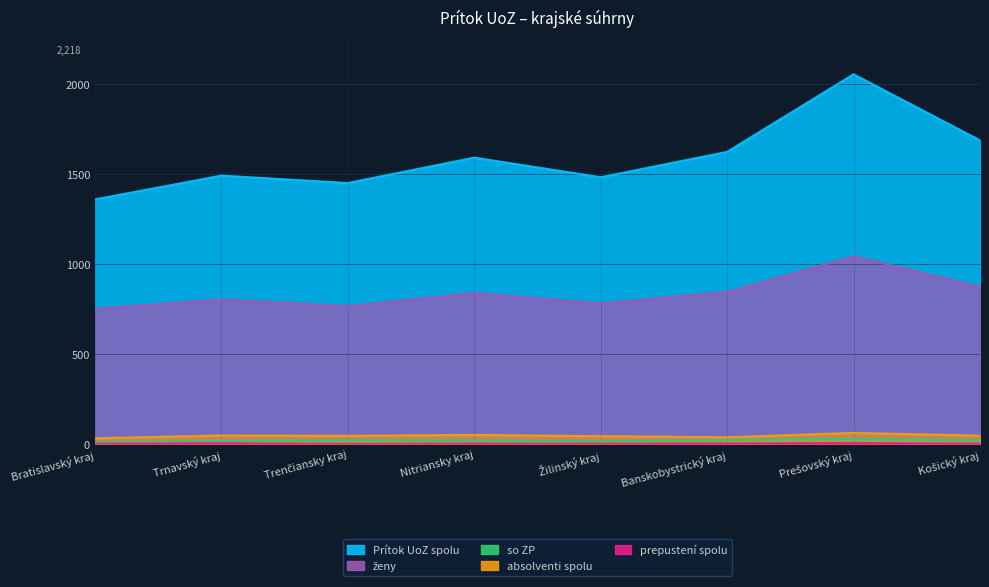

What is the sum of all Prítok UoZ spolu values?

12737